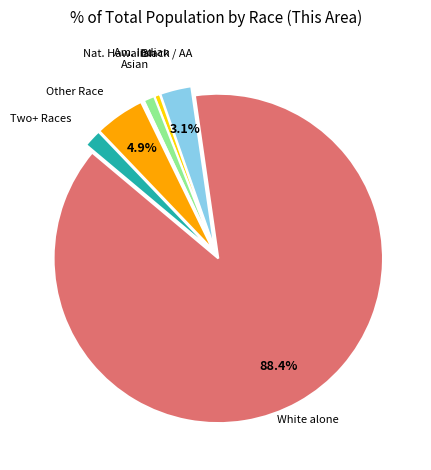

Is there any slice that represents more than half of the pie?

Yes